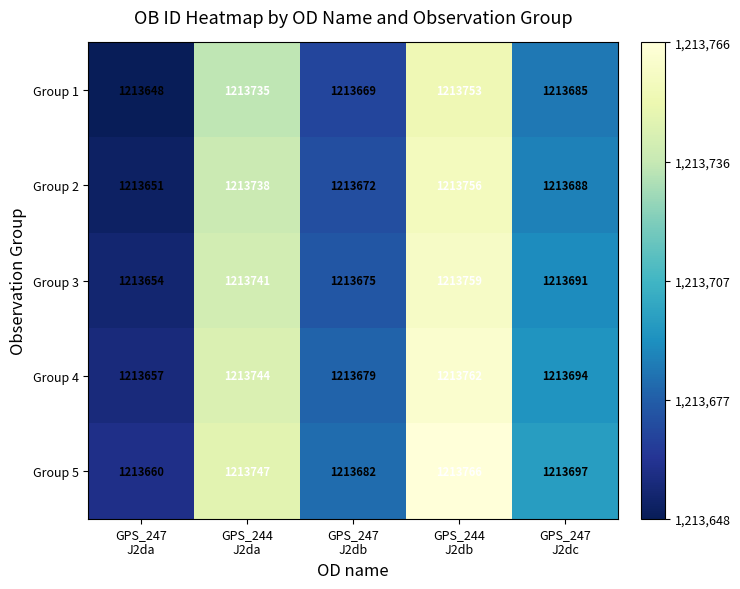

Which series has the widest spread of values?

Group 5